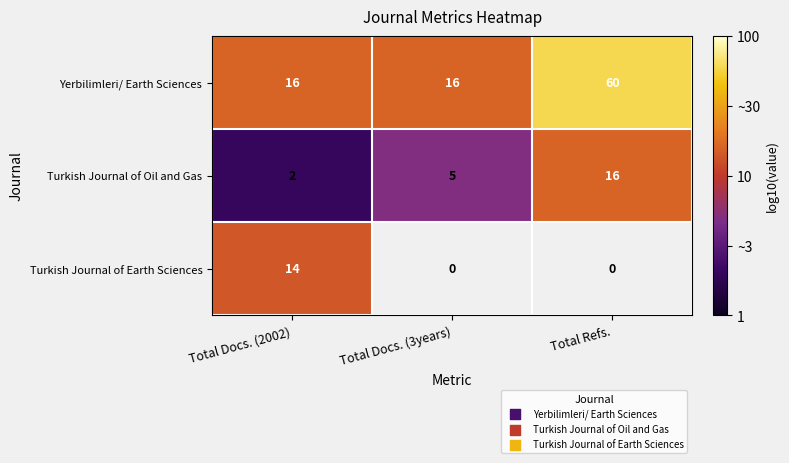

What is the total value across all series at Total Docs. (2002)?

32